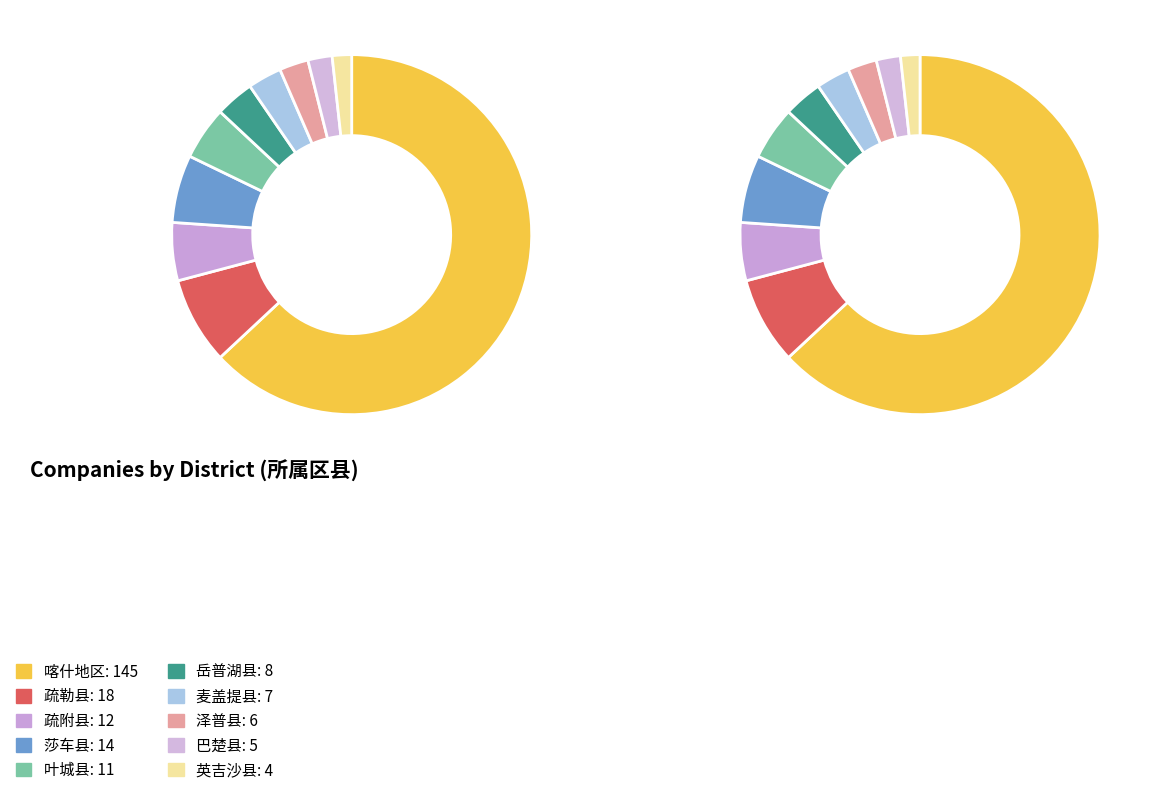

Rank the categories by value from highest to lowest.

喀什地区, 疏勒县, 莎车县, 疏附县, 叶城县, 岳普湖县, 麦盖提县, 泽普县, 巴楚县, 英吉沙县